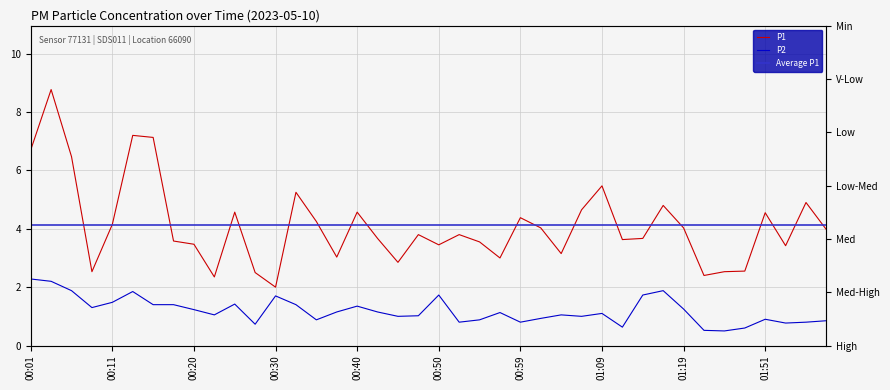

At which label does P1 reach its minimum?

00:30